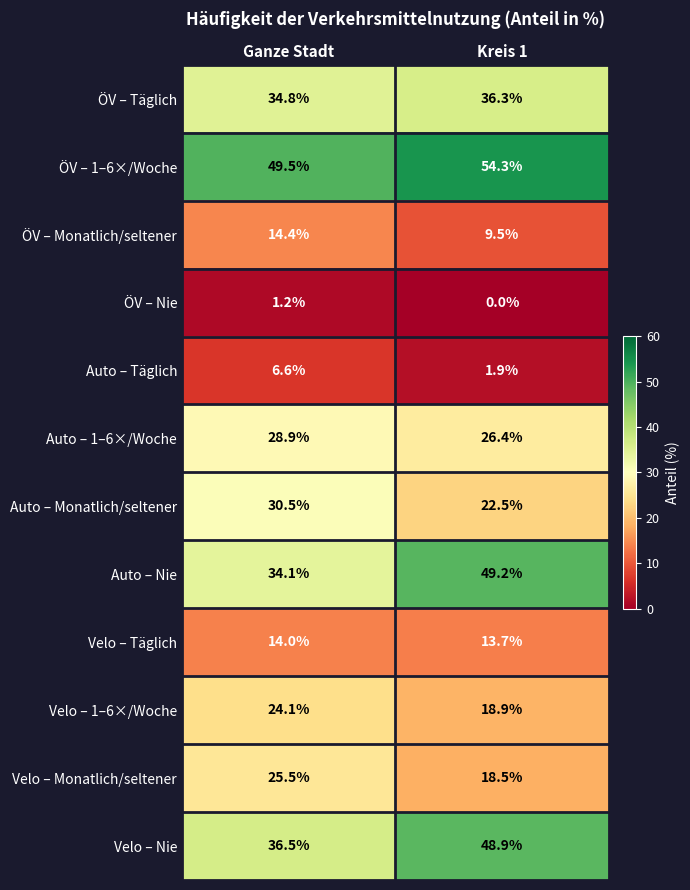

Reading right to left, list all the values displayed in this chart.

ÖV – Täglich: 36.3	34.8
ÖV – 1–6×/Woche: 54.3	49.5
ÖV – Monatlich/seltener: 9.5	14.4
ÖV – Nie: 0.0	1.2
Auto – Täglich: 1.9	6.6
Auto – 1–6×/Woche: 26.4	28.9
Auto – Monatlich/seltener: 22.5	30.5
Auto – Nie: 49.2	34.1
Velo – Täglich: 13.7	14.0
Velo – 1–6×/Woche: 18.9	24.1
Velo – Monatlich/seltener: 18.5	25.5
Velo – Nie: 48.9	36.5